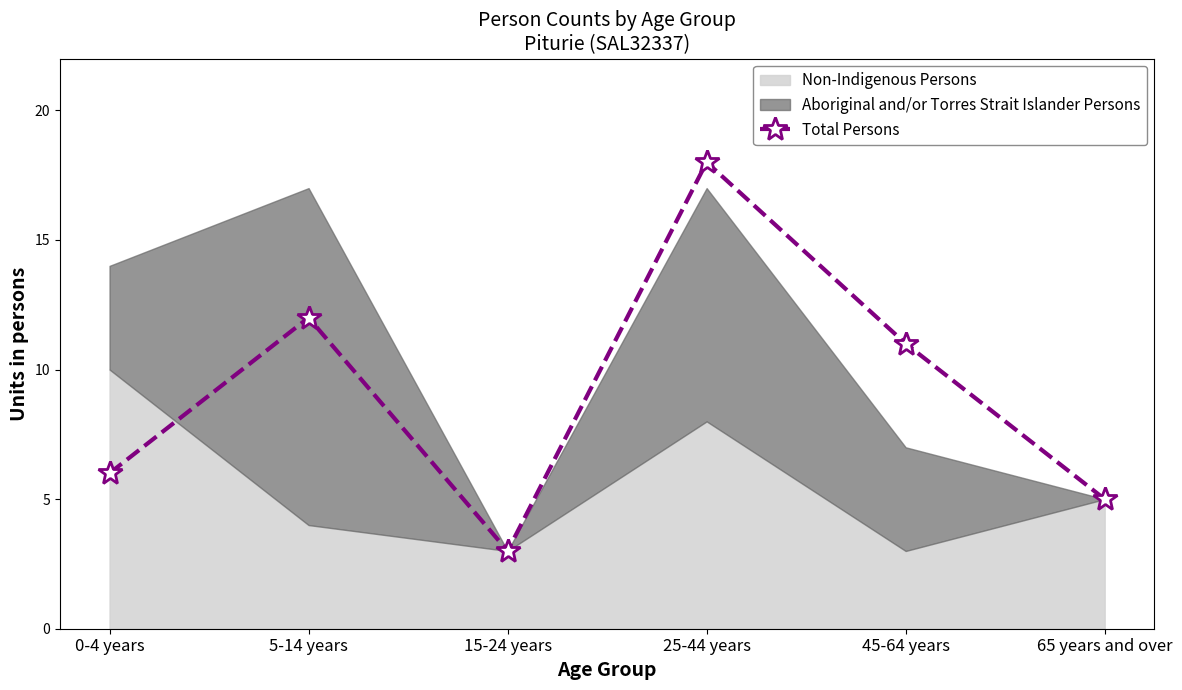

Reading left to right, extract all data points from this chart.

0-4 years=6	5-14 years=12	15-24 years=3	25-44 years=18	45-64 years=11	65 years and over=5